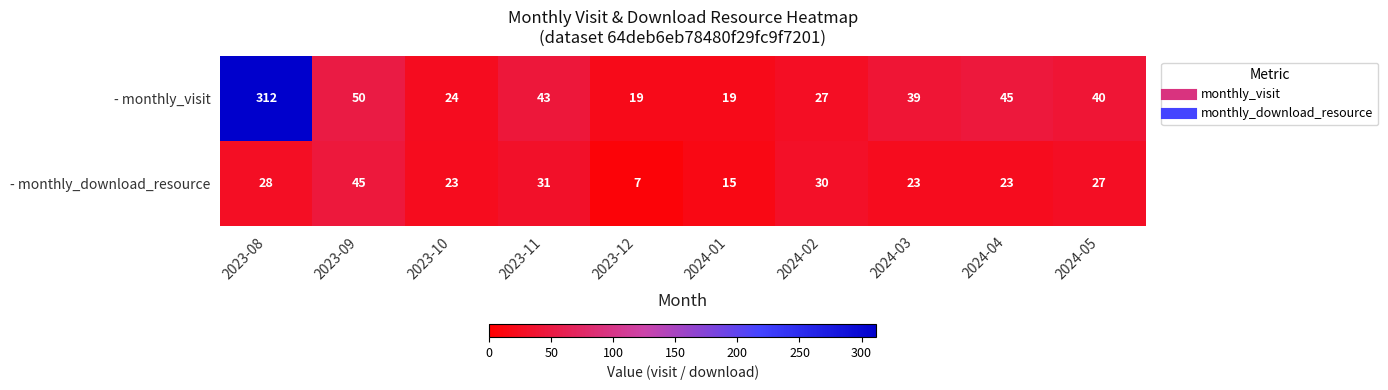

Rank the series by their maximum value, from lowest to highest.

- monthly_download_resource, - monthly_visit